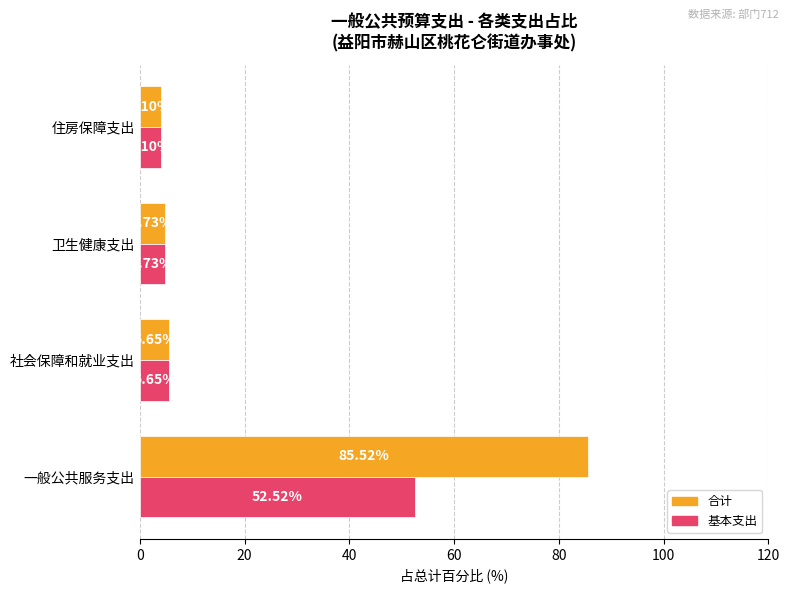

Which series has the widest spread of values?

合计